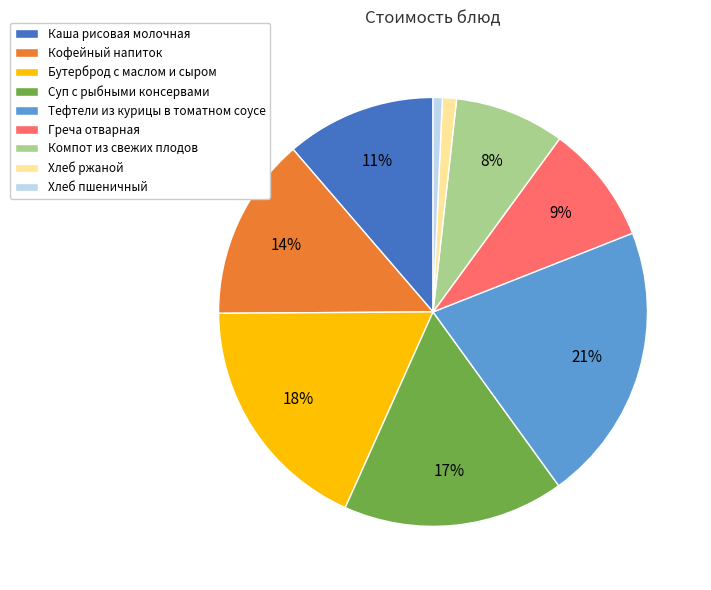

Count the number of slices in the pie.

9